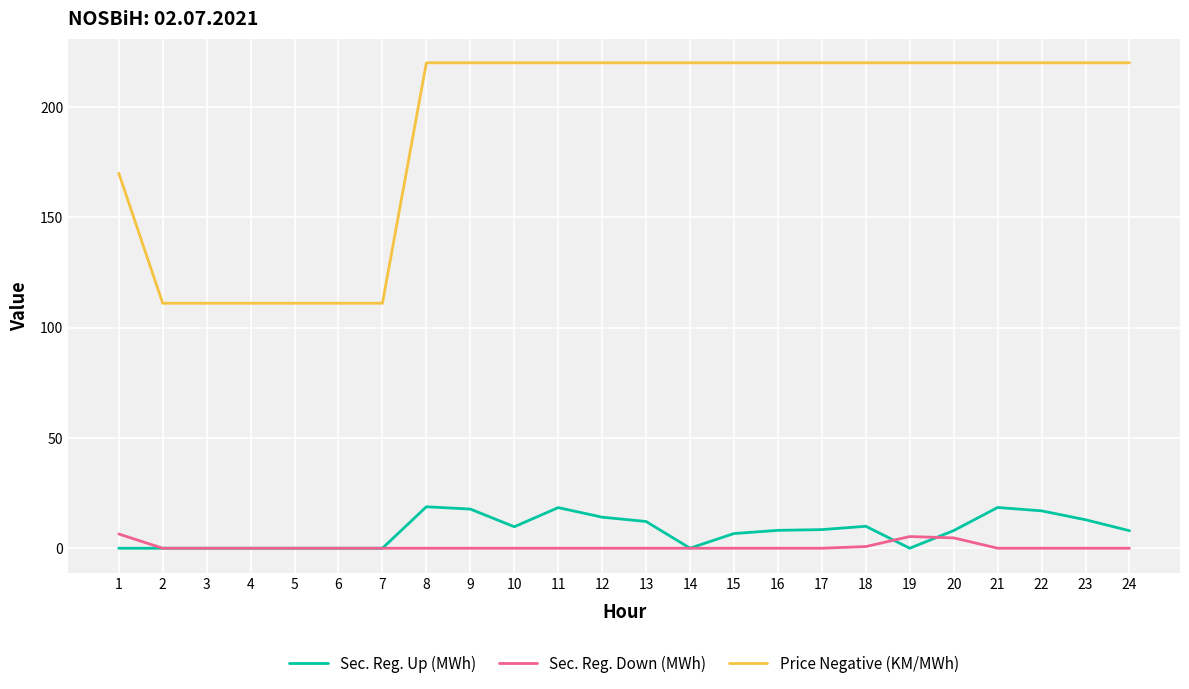

What is the highest value of the Price Negative (KM/MWh) series?

220.0